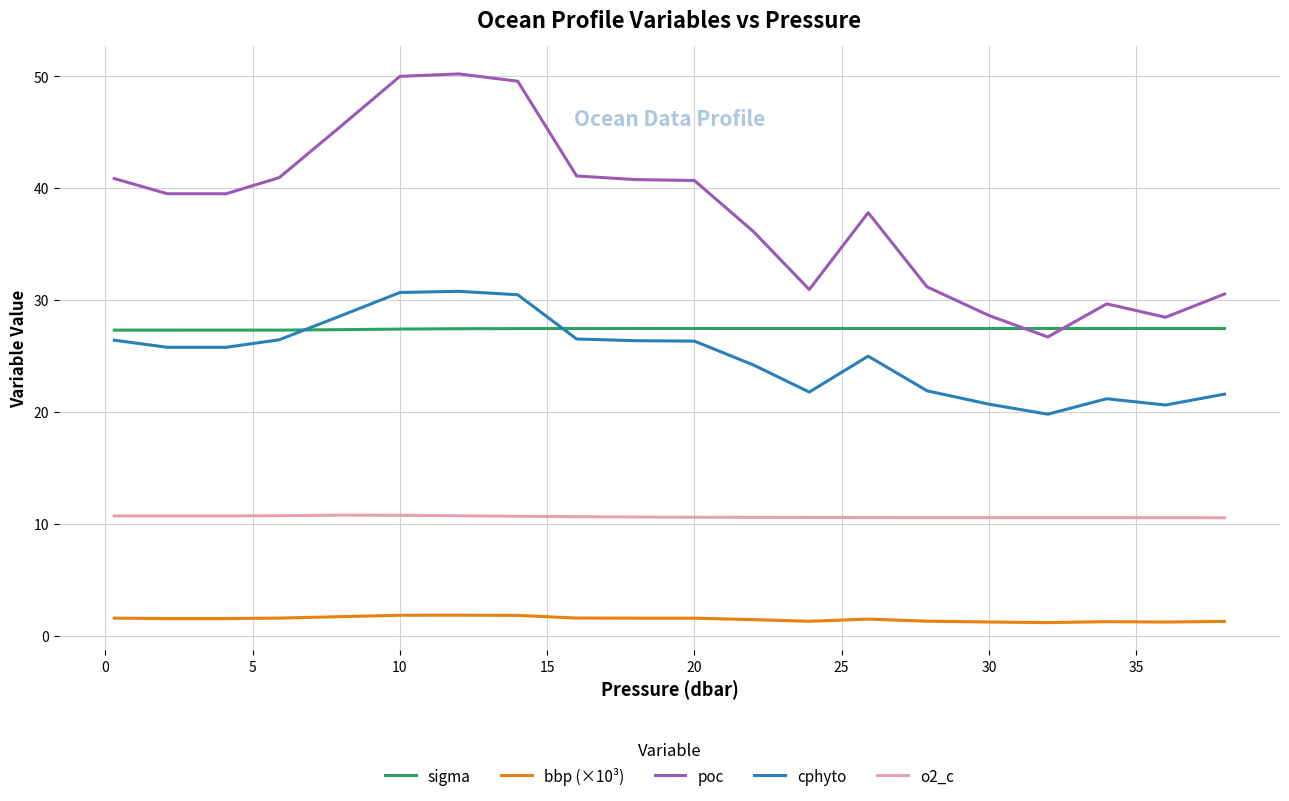

What are all the series names shown in the legend?

sigma, bbp (×10³), poc, cphyto, o2_c